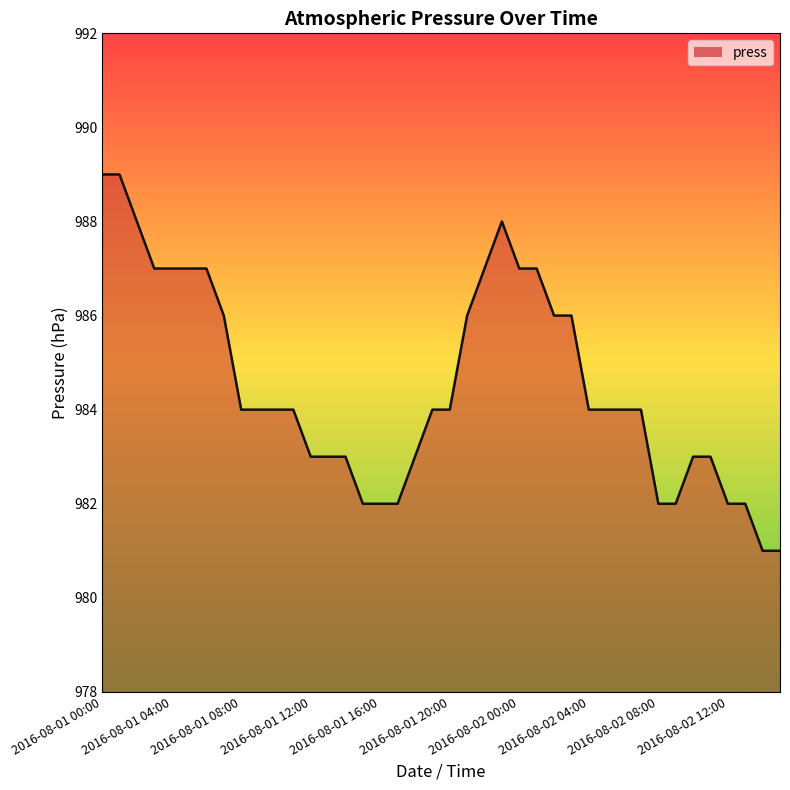

What is the difference between the maximum and minimum values?

8